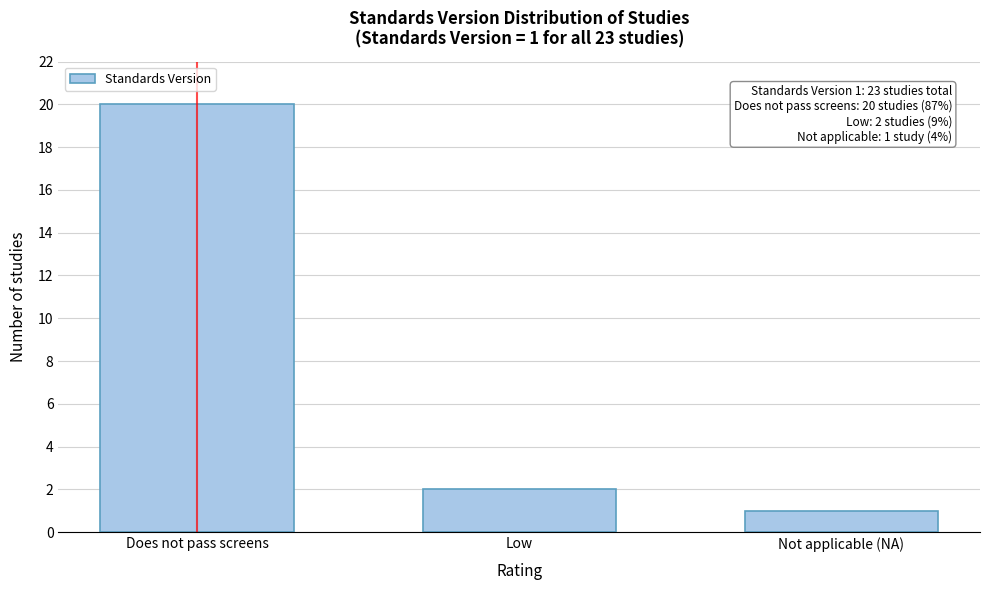

Reading left to right, list all the values displayed in this chart.

20	2	1